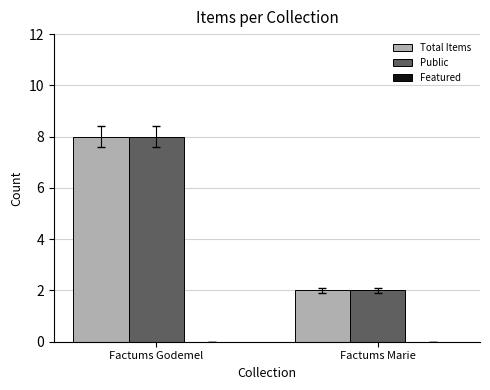

What is the sum of the Total Items values at Factums Godemel and Factums Marie?

10